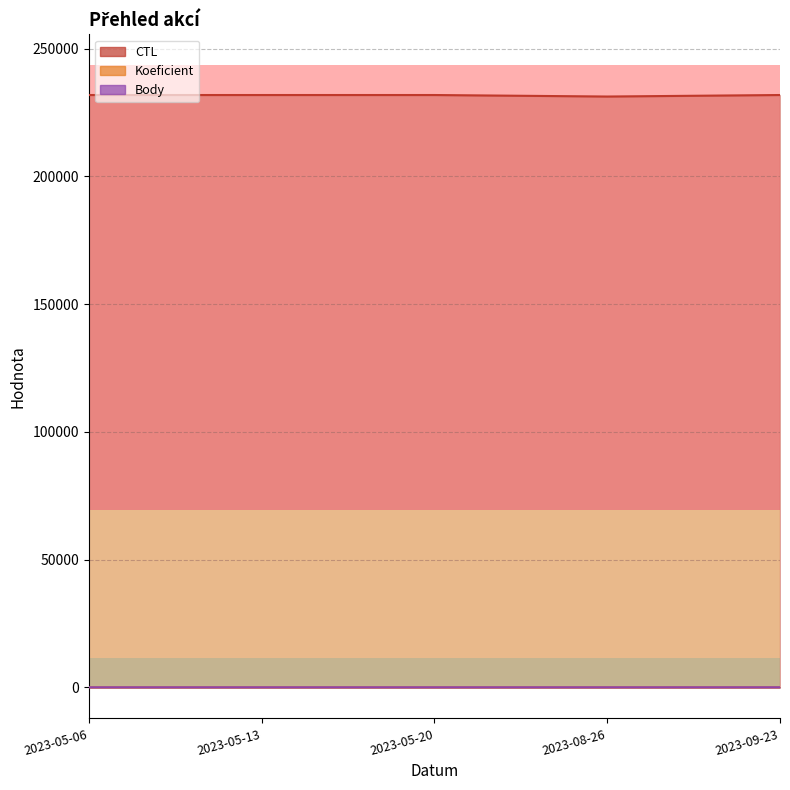

What is the minimum value for Koeficient?

7